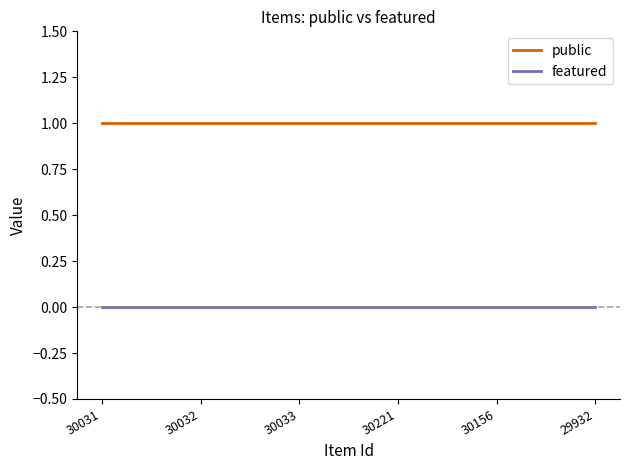

True or false: featured and public cross at least once.

False